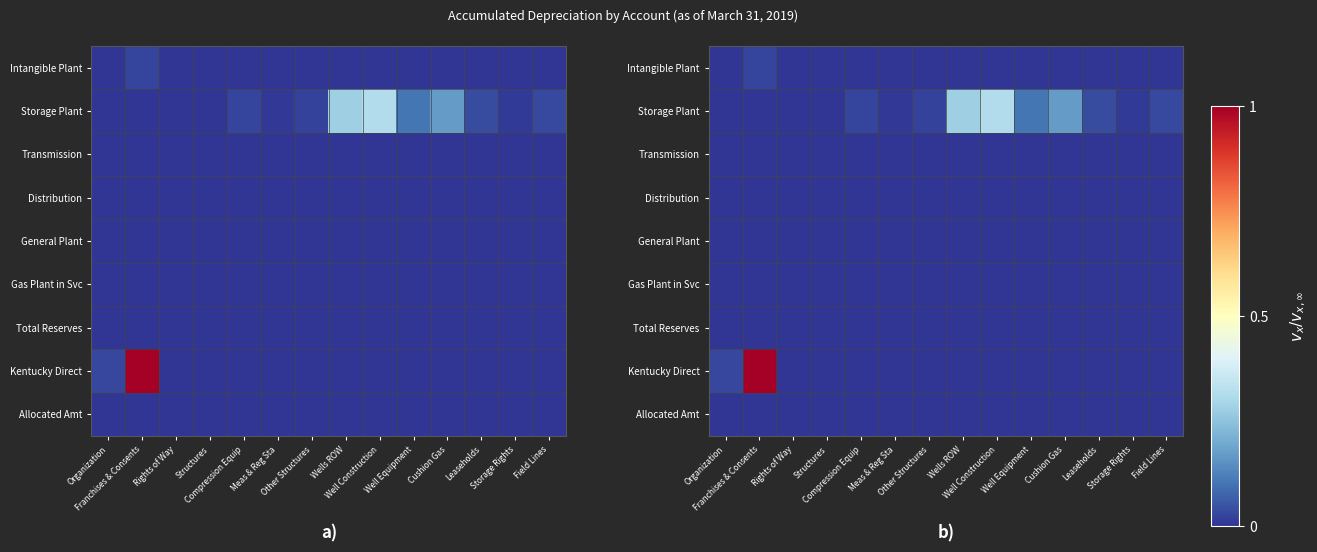

Count the number of data series in this chart.

9